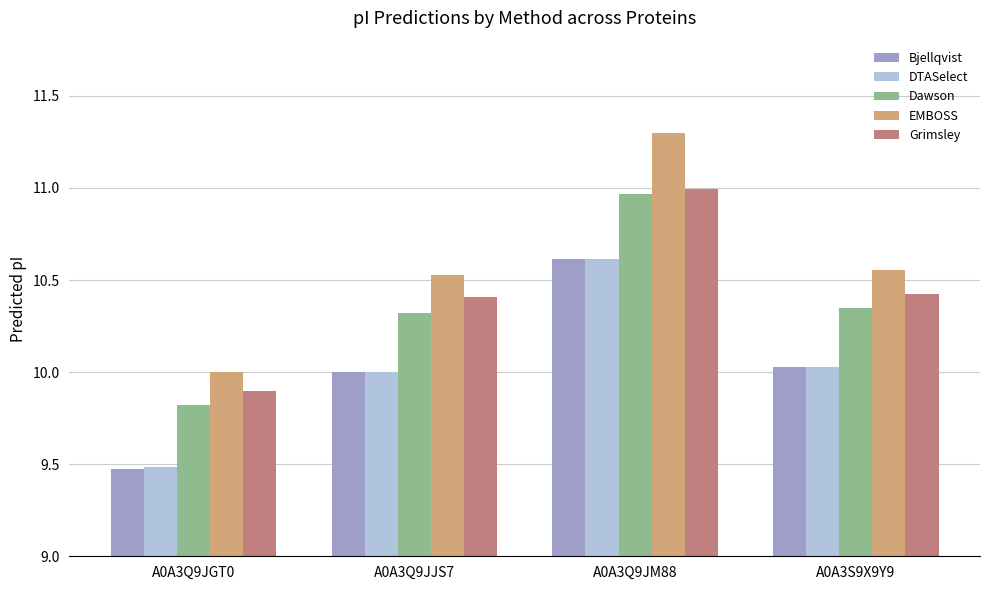

How many categories are shown in the chart?

4